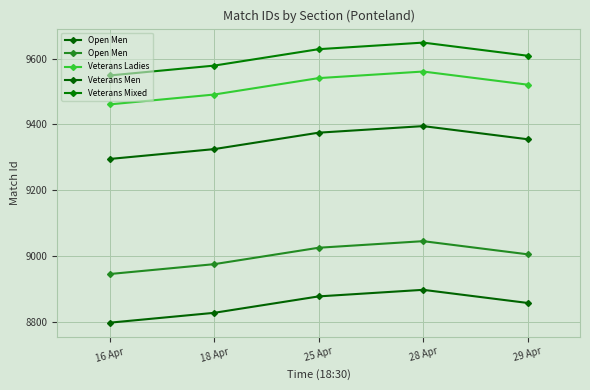

Is it true that Veterans Mixed equals 5490 at 16 Apr?

False